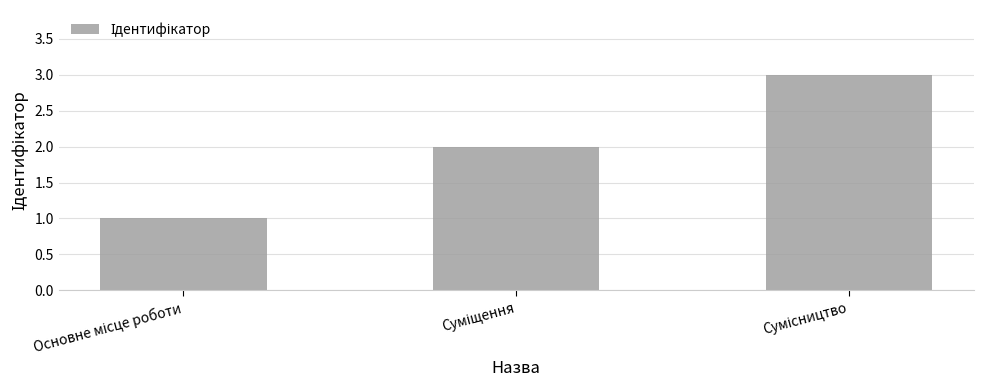

Reading left to right, what are all the values shown in this chart?

1	2	3